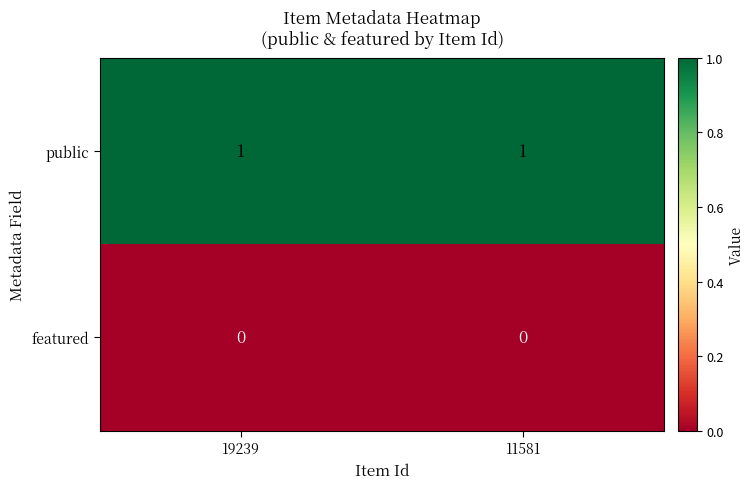

The value of featured at 11581 is 0. True or false?

True